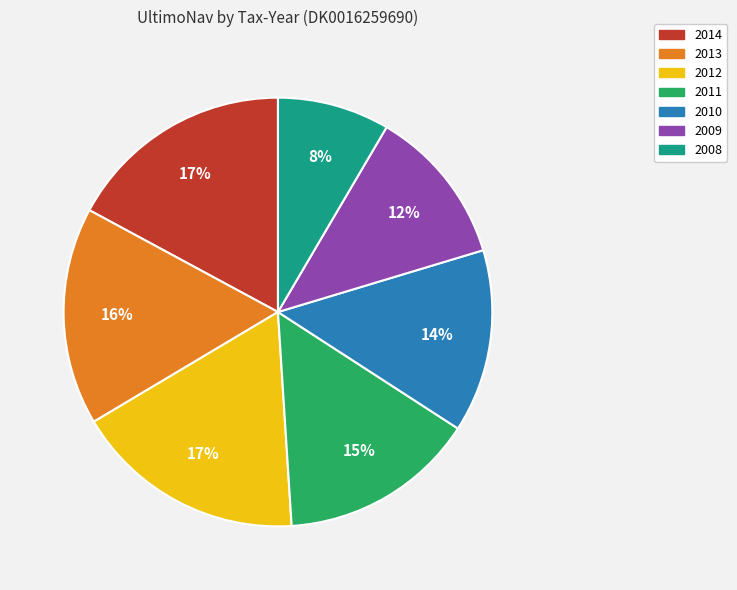

Which slice is the smallest?

2008